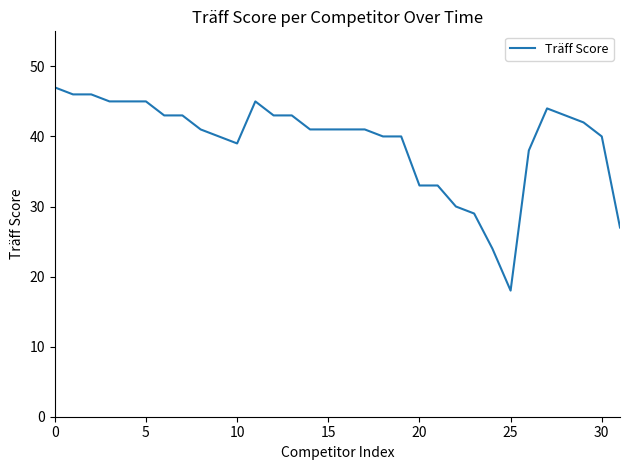

What is the minimum value shown in the chart?

18